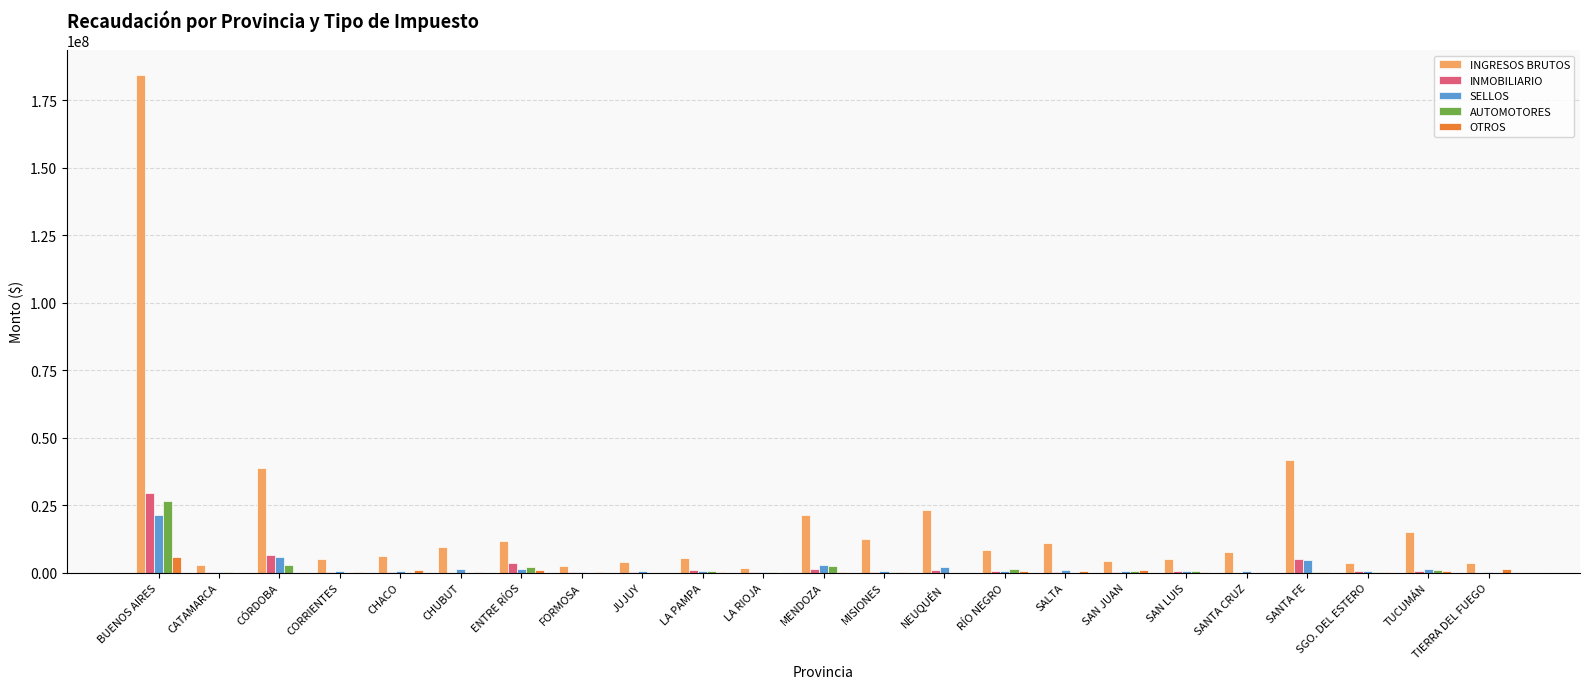

Which series has the largest total across all categories?

INGRESOS BRUTOS